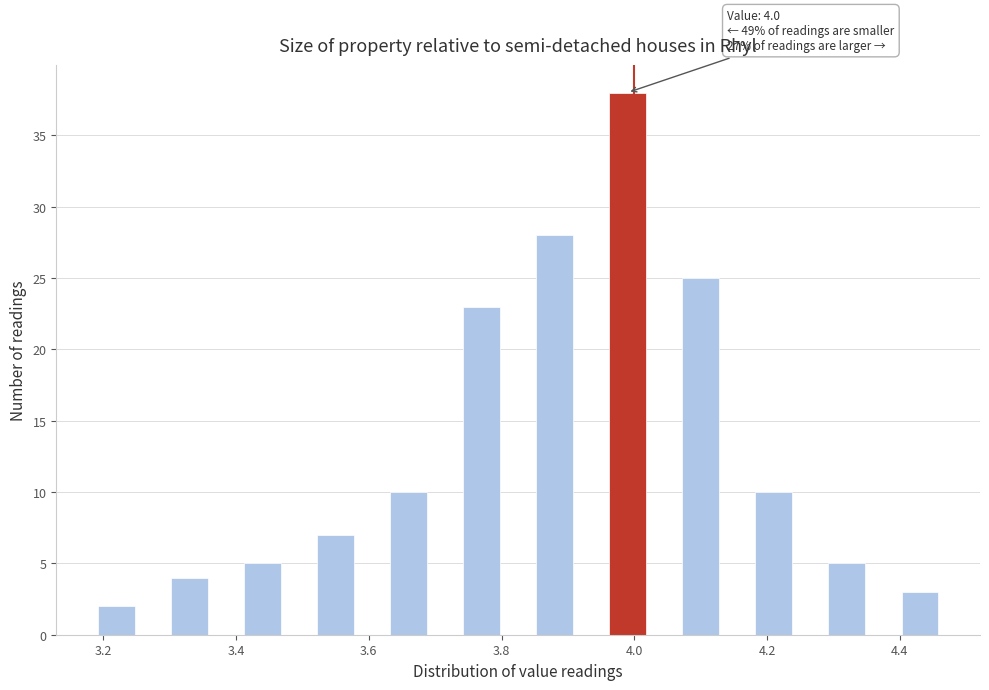

Around what value on the x-axis is the tallest bar? Give the approximate position of its centre, as read against the axis.

4.00